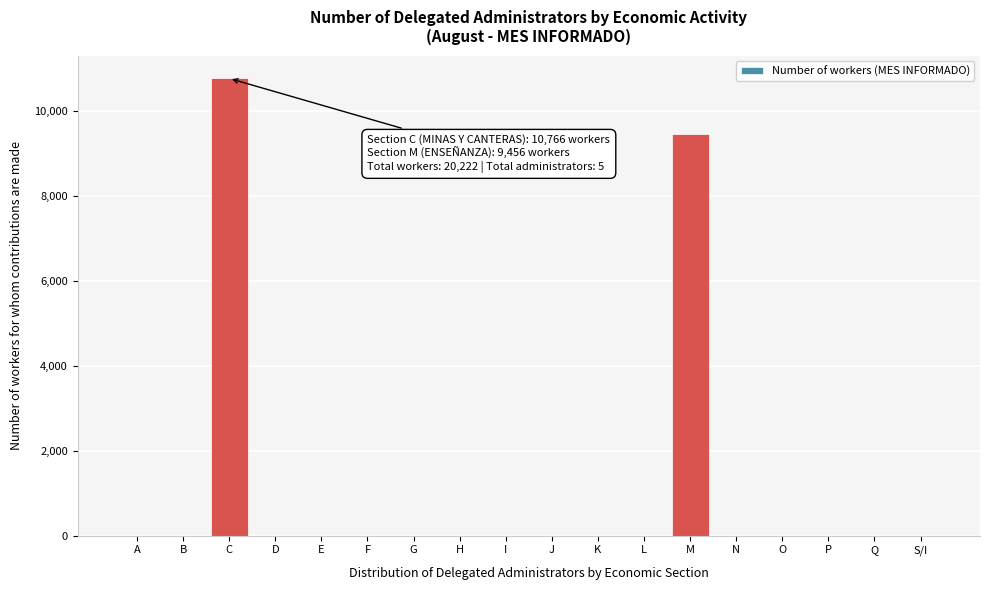

Reading right to left, list all the values displayed in this chart.

S/I=0	Q=0	P=0	O=0	N=0	M=9456	L=0	K=0	J=0	I=0	H=0	G=0	F=0	E=0	D=0	C=10766	B=0	A=0